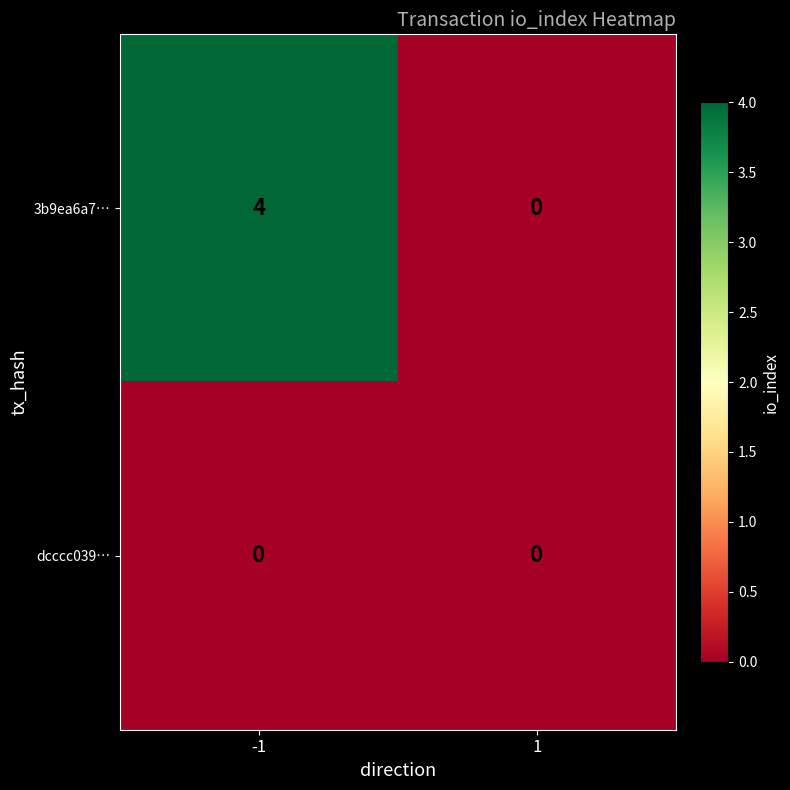

The value of 3b9ea6a7… at -1 is 2. True or false?

False